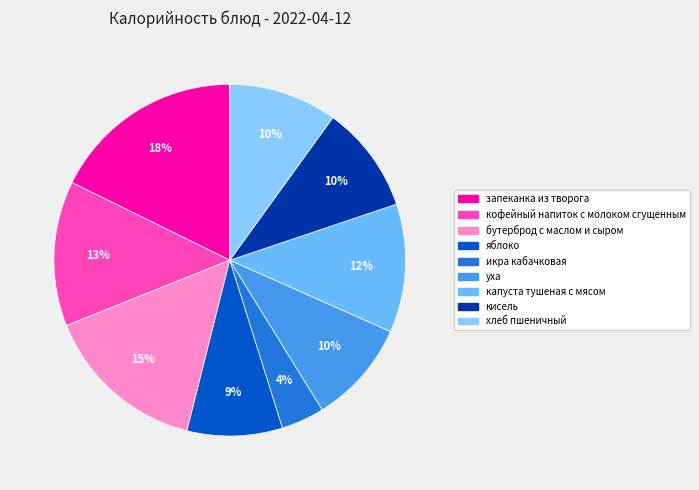

To the nearest percent, what is the average slice percentage?

11%